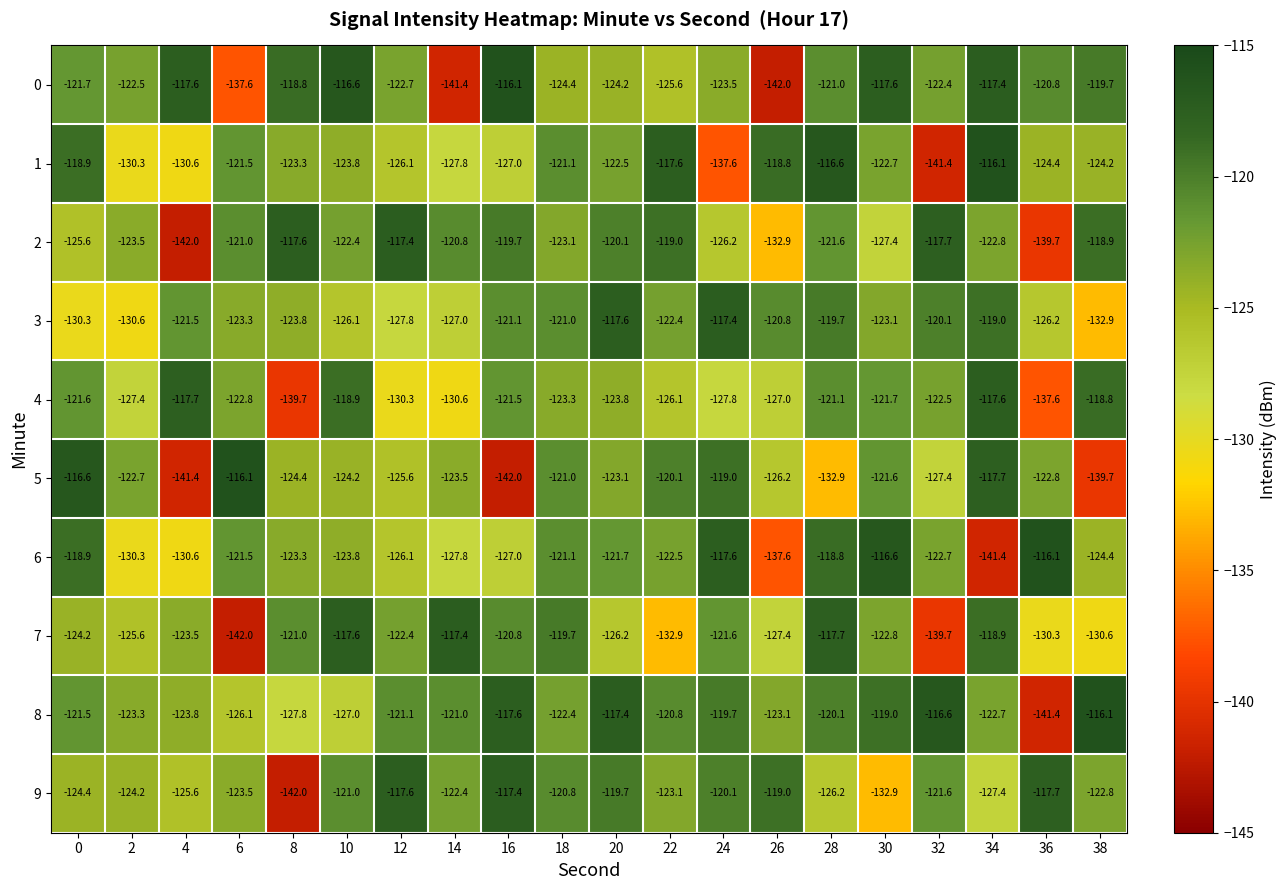

Where is 4 nearest to the value -128?

24